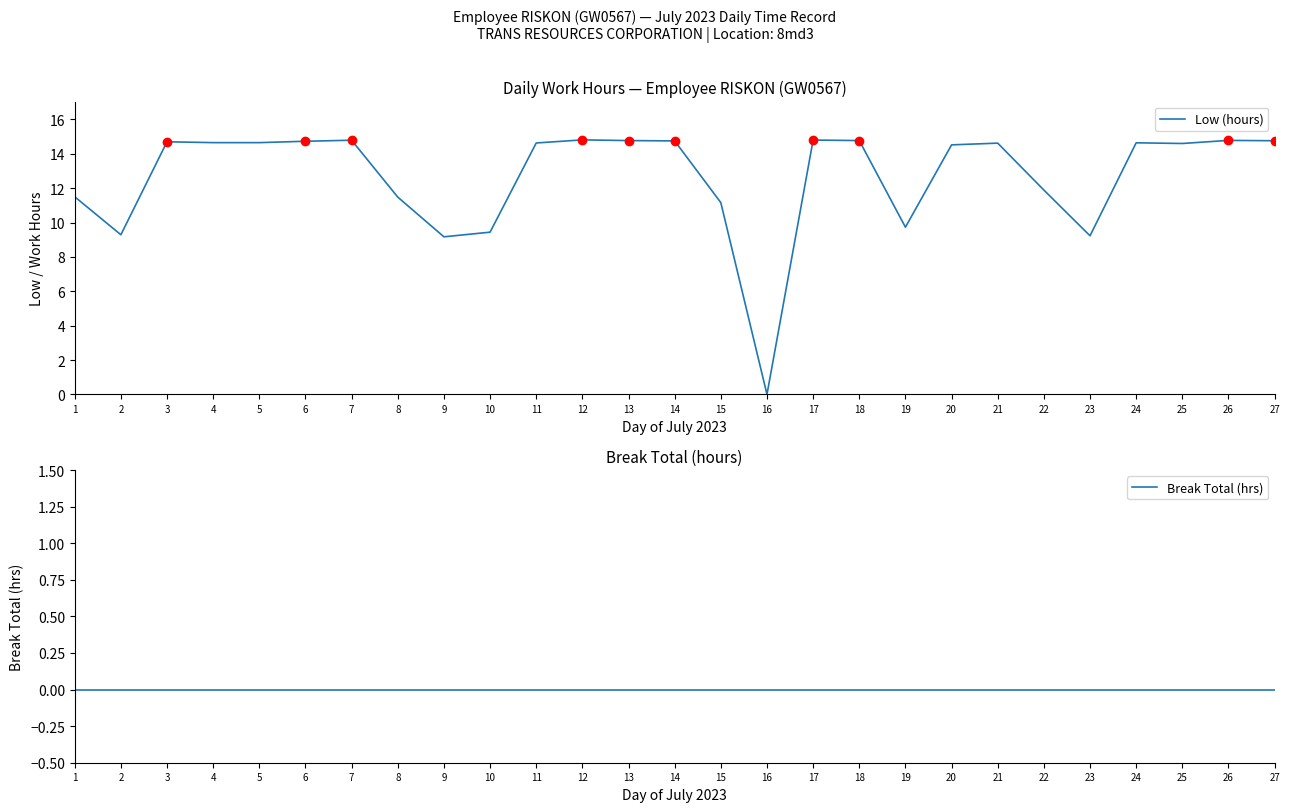

What is the difference between the maximum and minimum values in the Low (hours) series?

14.8